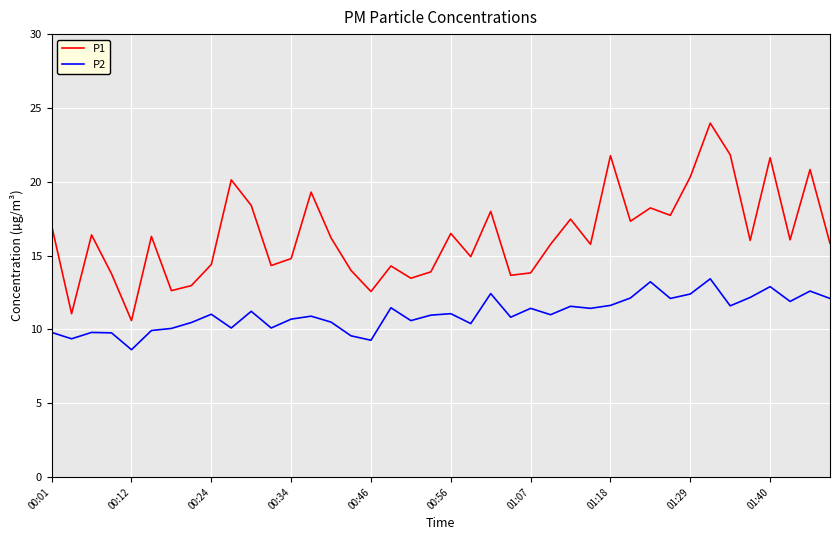

True or false: P2 and P1 intersect in this chart.

False